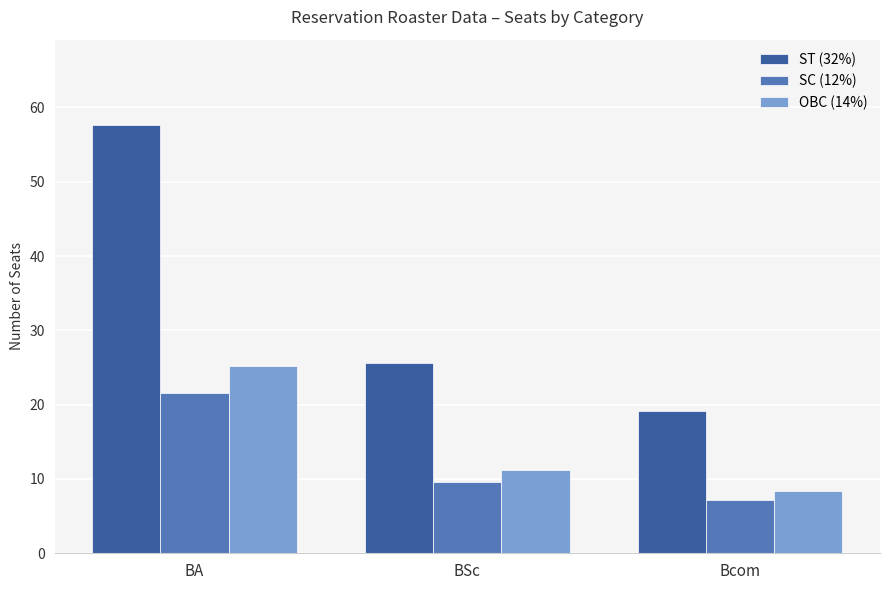

What is the minimum value shown in the chart?

7.2